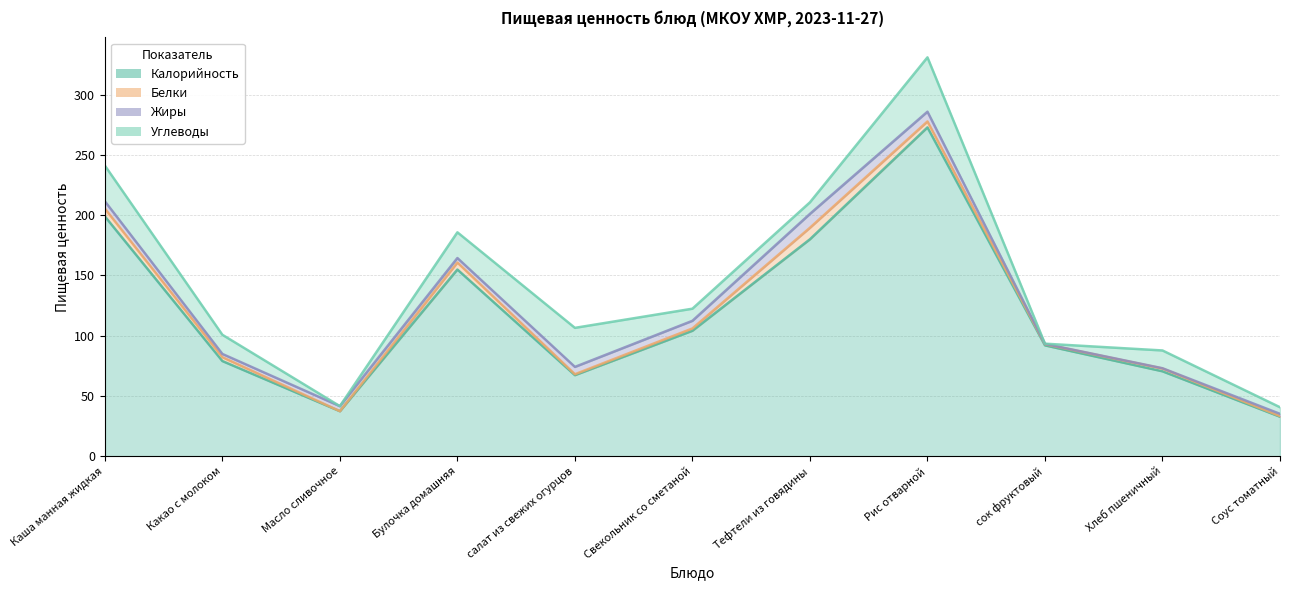

Which category has the lowest value across all series?

Масло сливочное